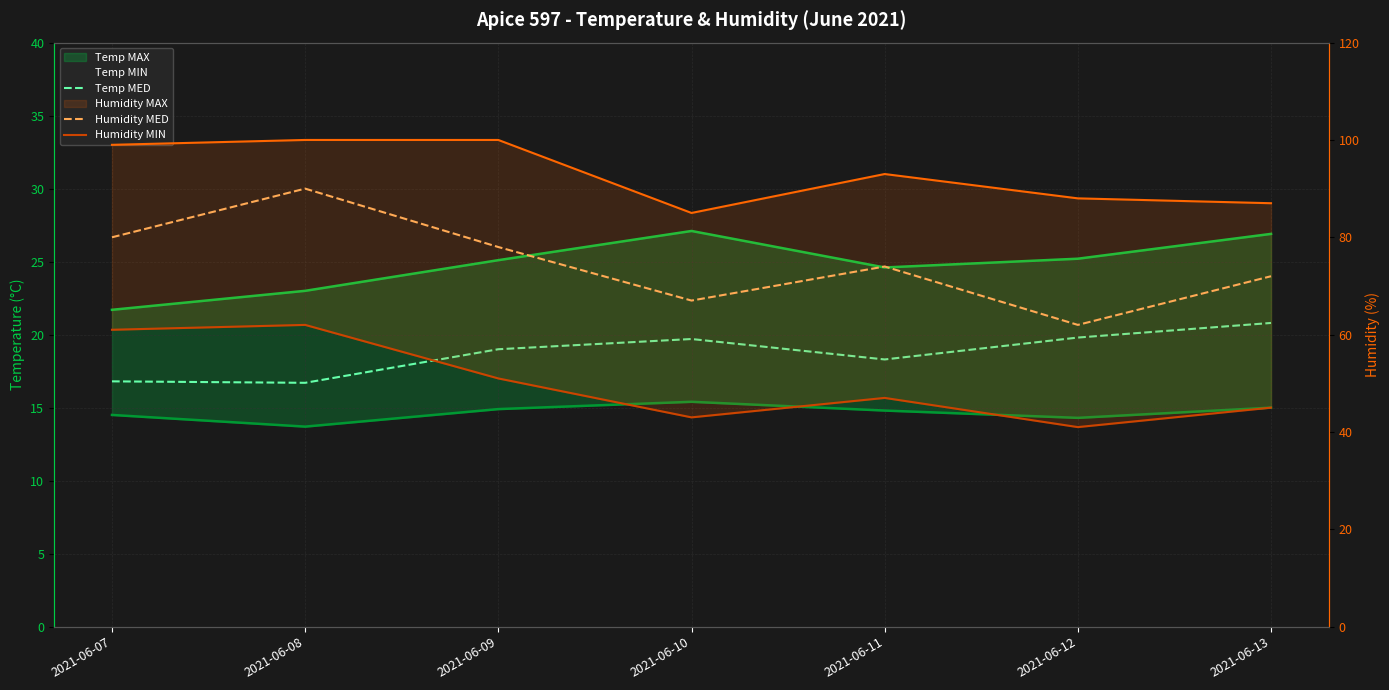

At which category does the chart reach its peak across all series?

2021-06-08